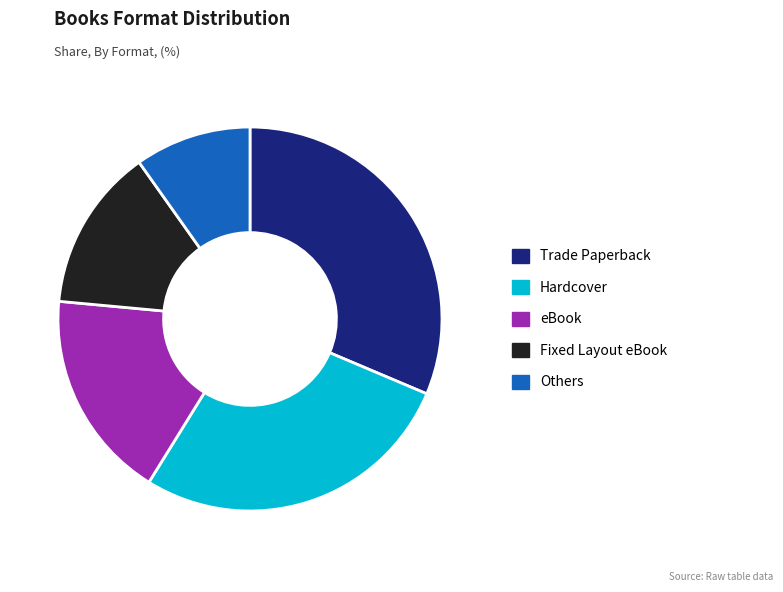

The Trade Paperback slice represents 31% of the pie. True or false?

True